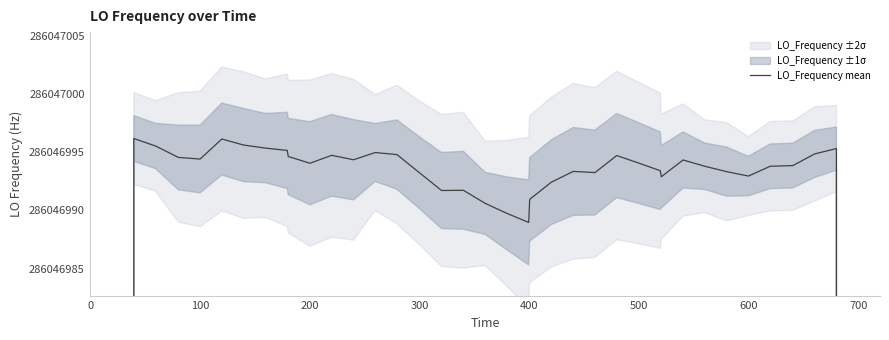

True or false: there are more than 1 points higher than both neighbors.

True